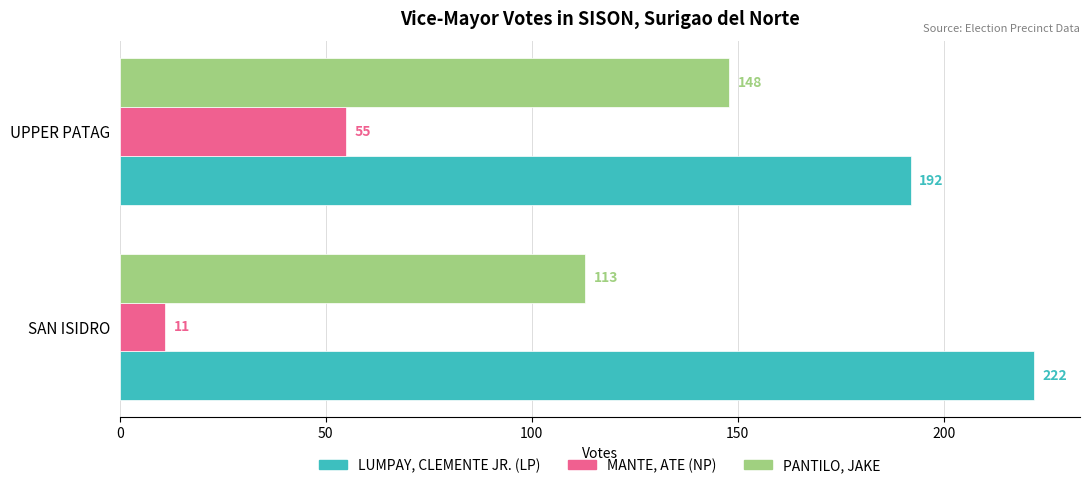

Which series has the largest range (max minus min)?

MANTE, ATE (NP)